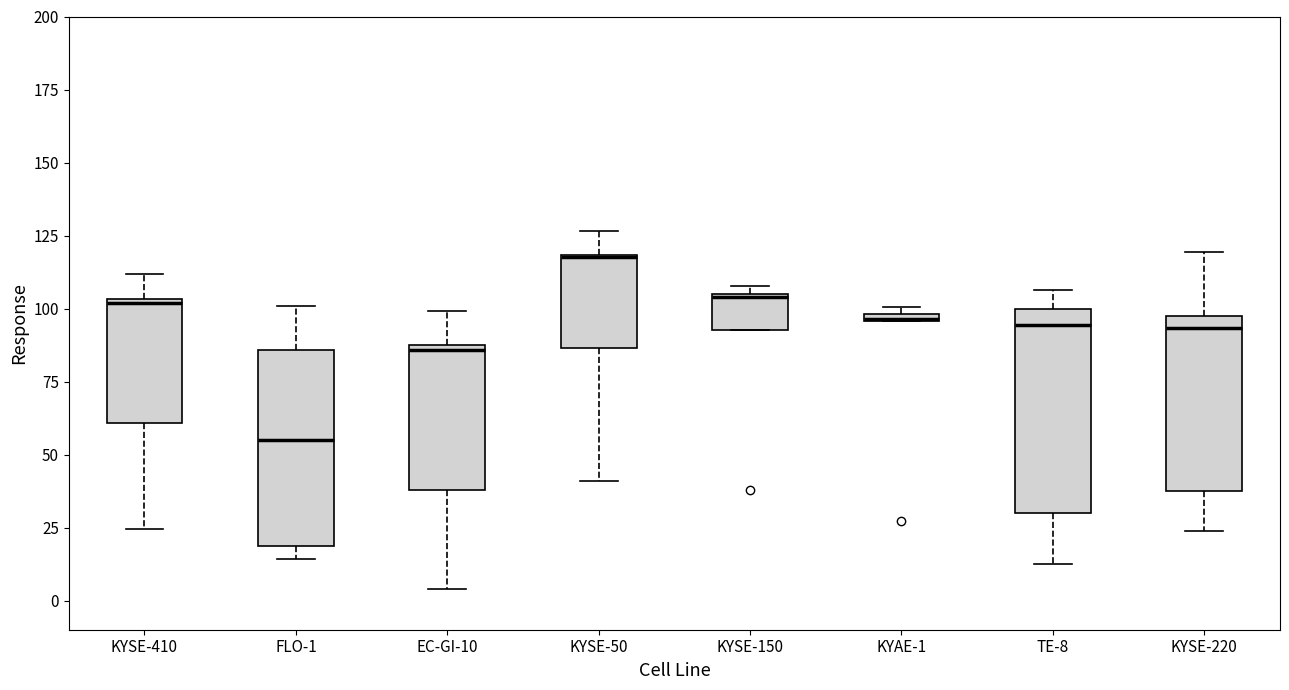

Where is the upper edge of the box for KYSE-150 on the y-axis? The values are not printed on the chart, so give them approximately, as read against the axis.

105